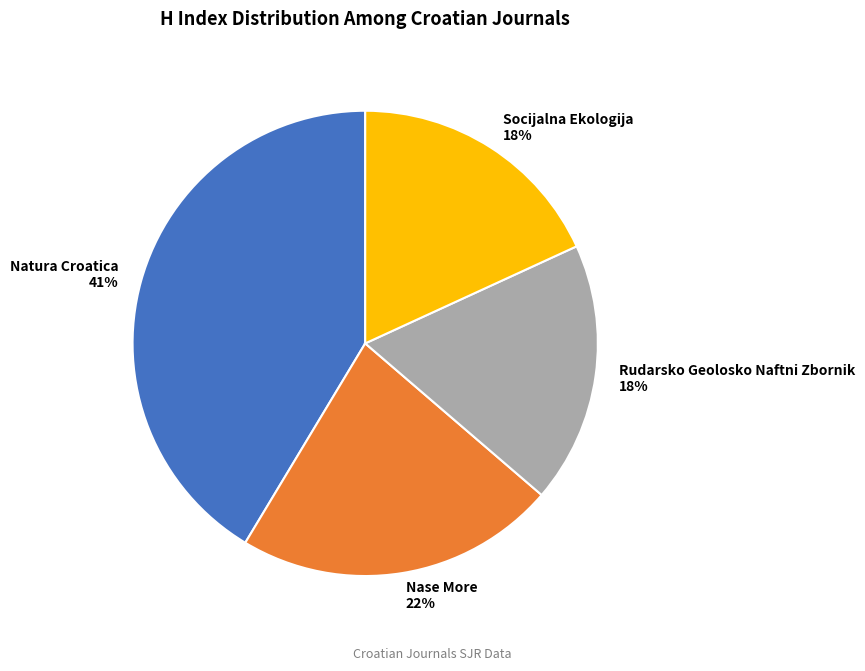

Combined, do Natura Croatica 41% and Nase More 22% account for over 50%?

Yes